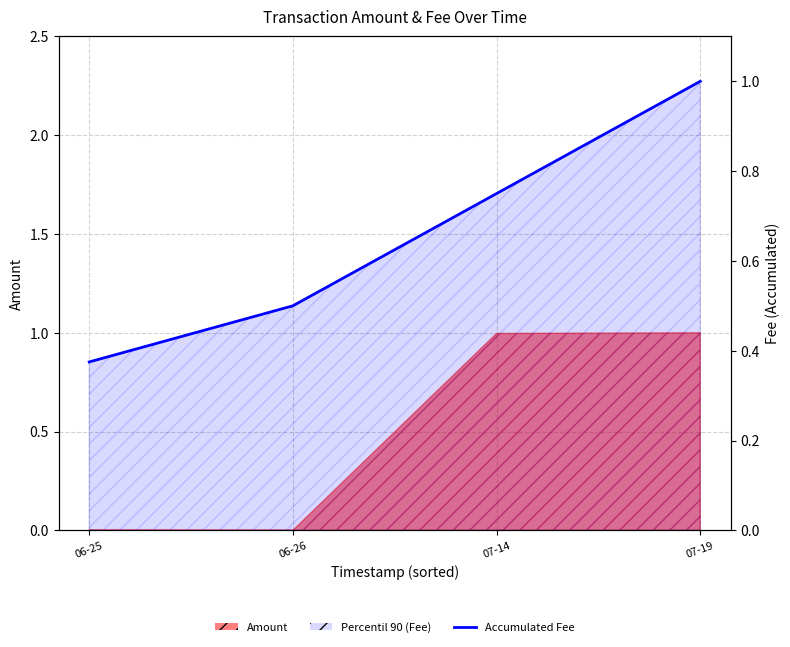

What is the value of the 3rd point from the left?

0.8